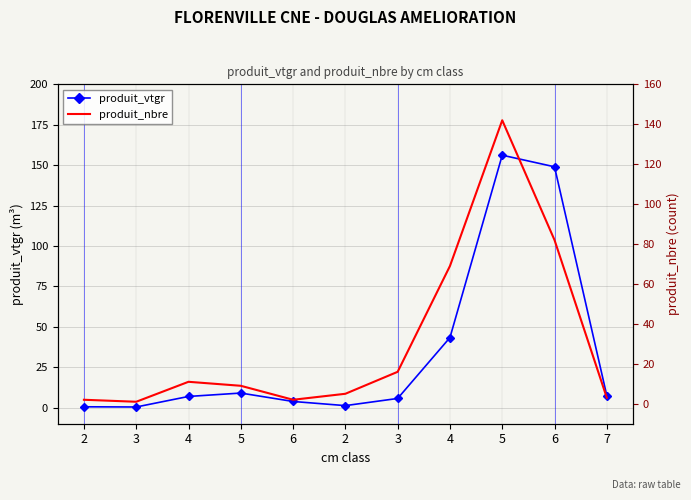

What are all the series names shown in the legend?

produit_vtgr, produit_nbre